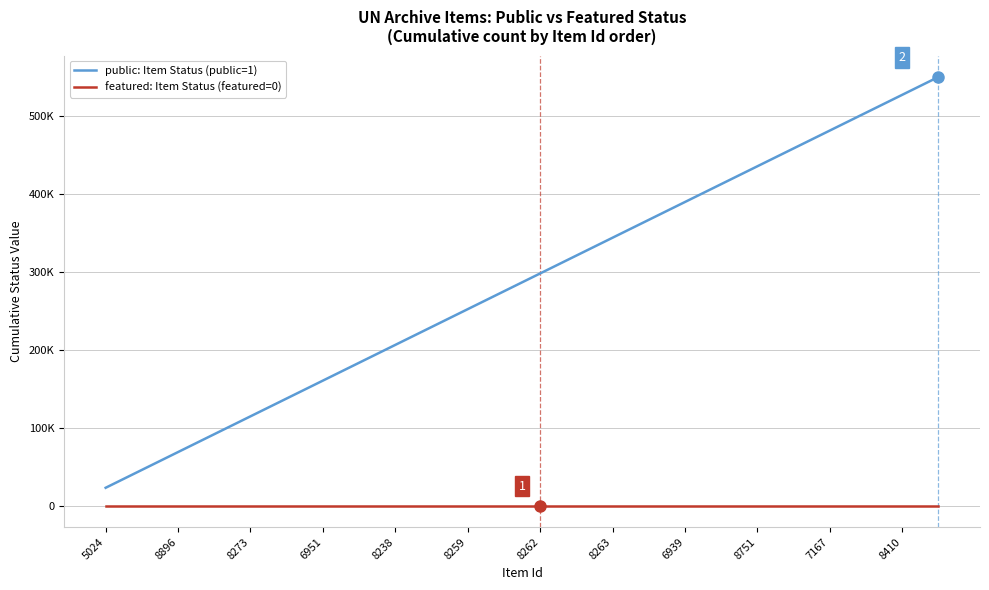

What are all the series names shown in the legend?

public: Item Status (public=1), featured: Item Status (featured=0)